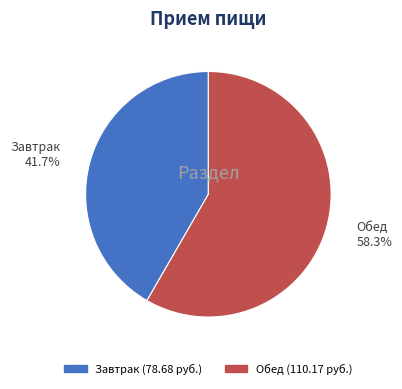

Count the number of slices in the pie.

2